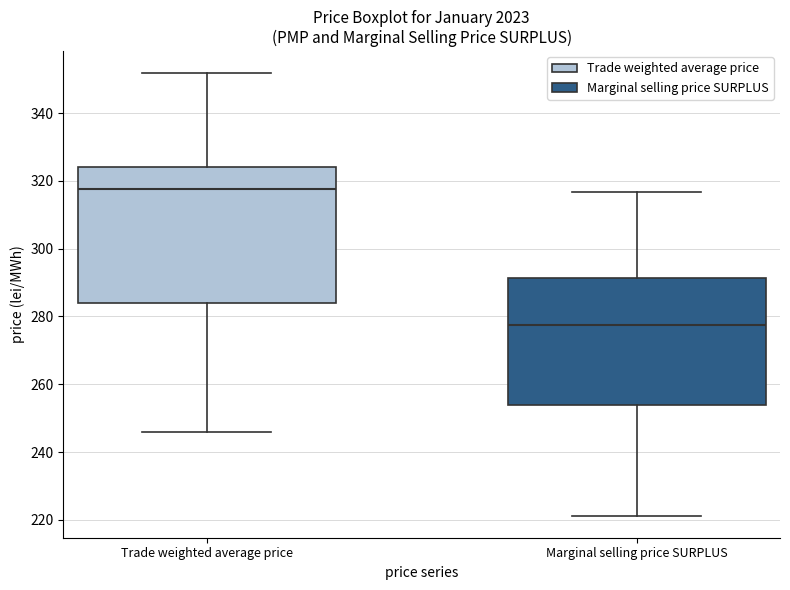

Which box is the tallest, from its lower edge to its upper edge?

Trade weighted average price